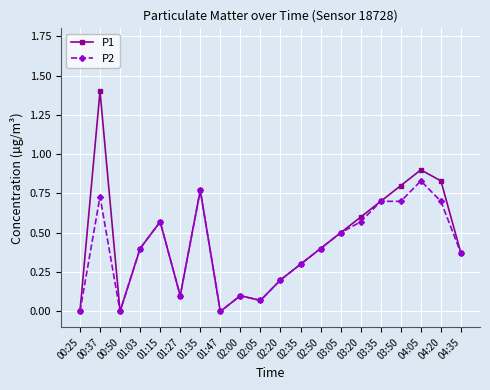

Where is the first local maximum for P1?

00:37